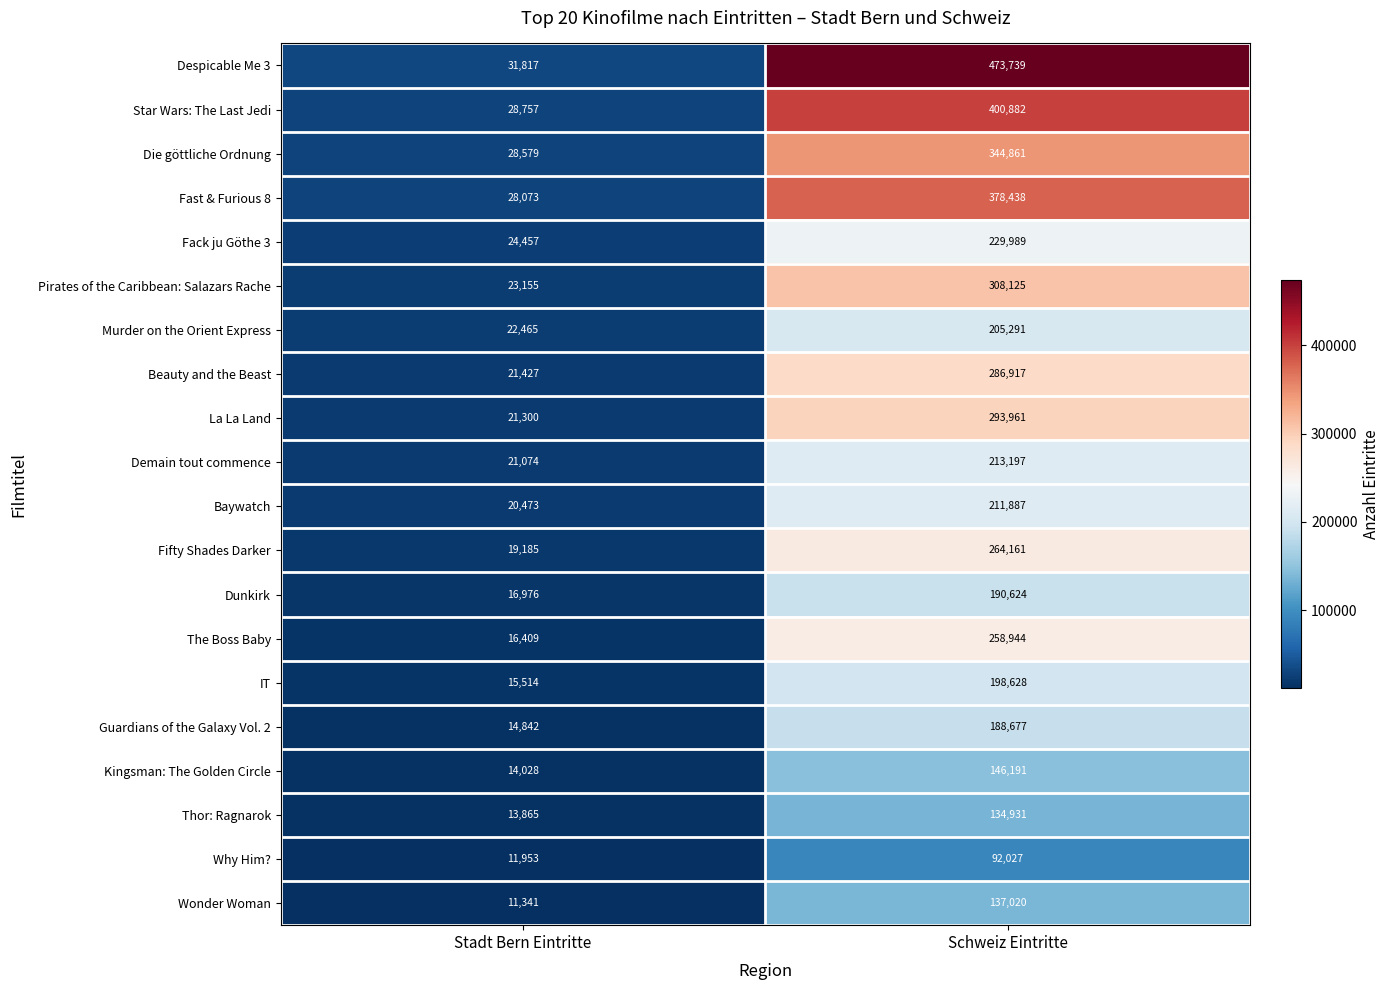

What is the difference between the Murder on the Orient Express values at Schweiz Eintritte and Stadt Bern Eintritte?

182826